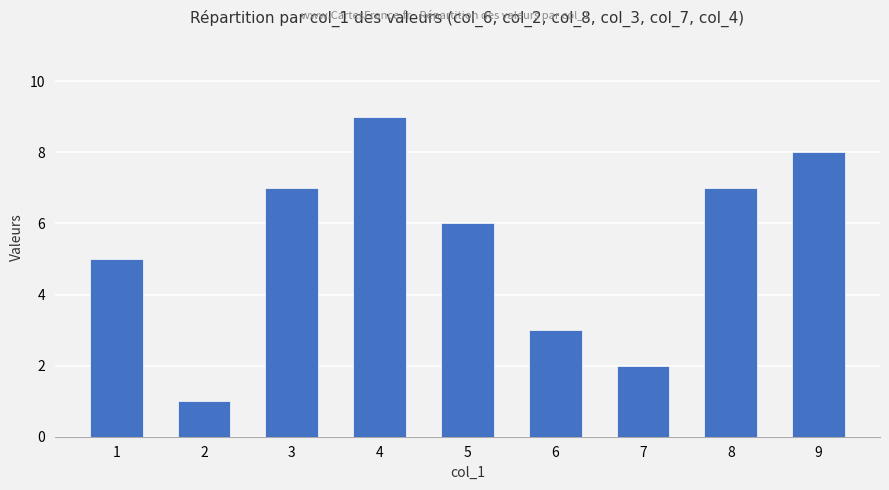

How many bars are there in total?

9